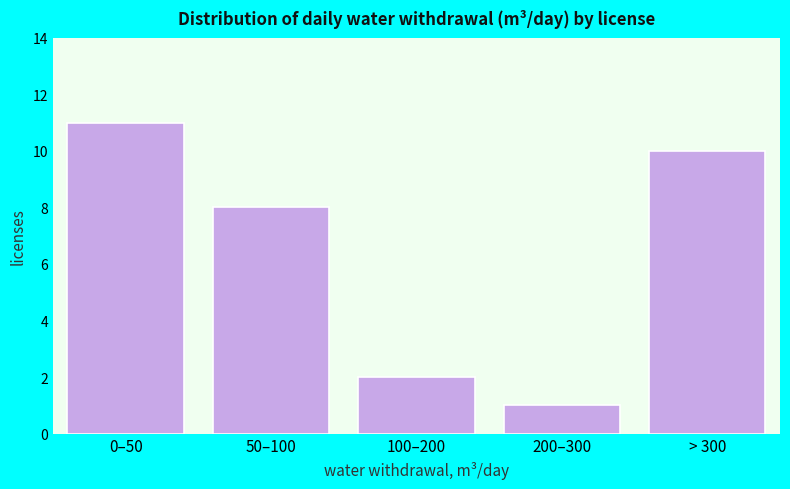

Reading left to right, list all the values displayed in this chart.

11	8	2	1	10